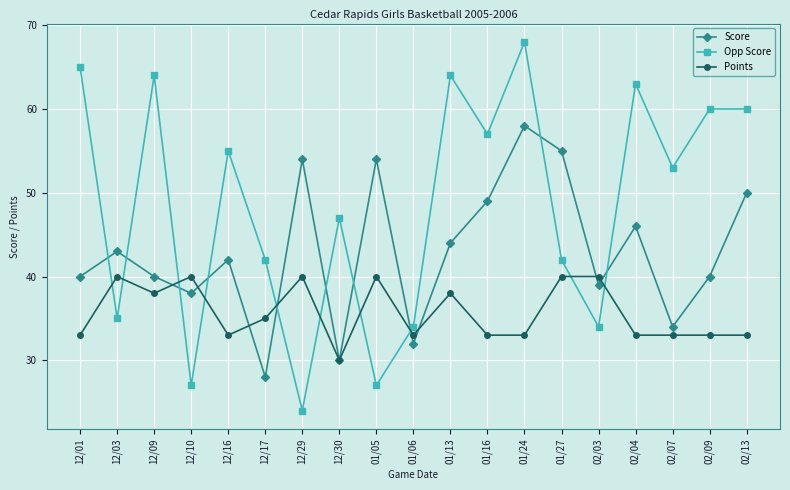

What is the difference between the second highest and minimum values in the Points series?

10